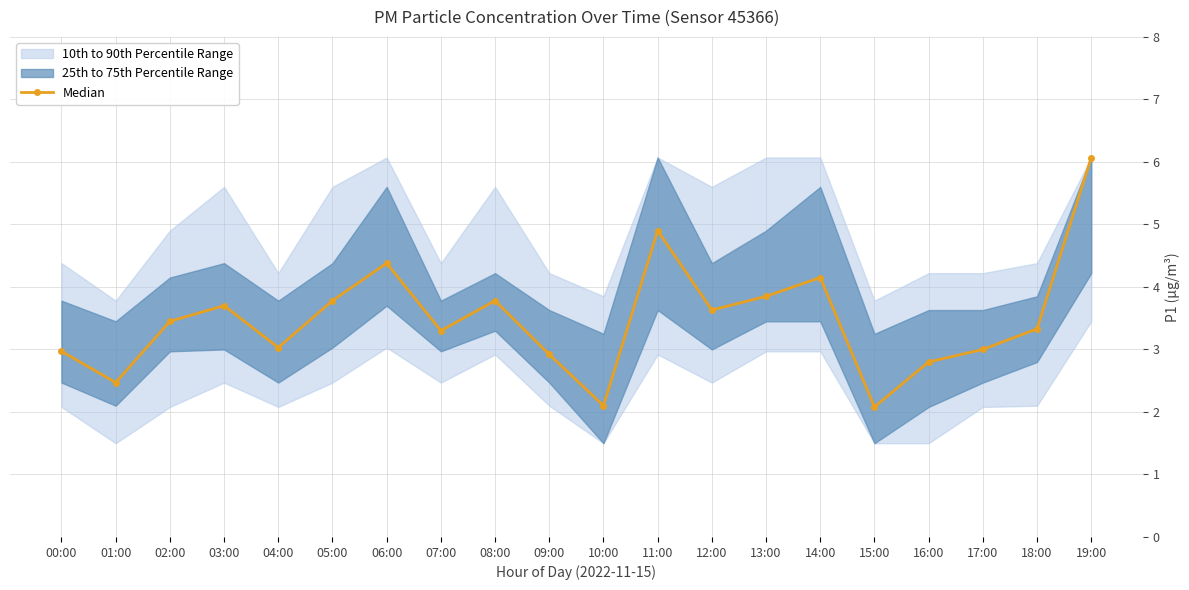

What is the difference between the maximum and second lowest values?

4.0